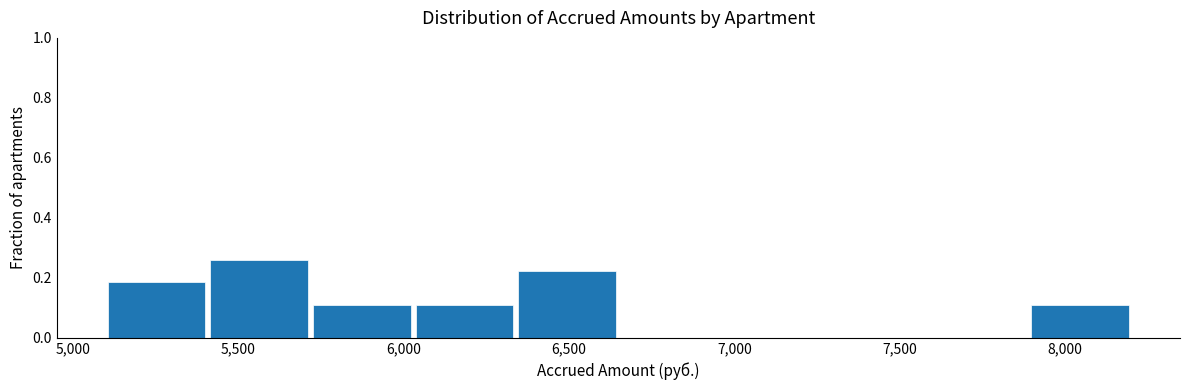

Reading left to right, transcribe this chart: for each bar, give the range it covers on the x-axis and its height. Neither the bar edges nor the heights are printed on the chart, so give them approximately, as read against the axes.

5100 to 5400: 0.18
5400 to 5750: 0.26
5750 to 6050: 0.12
6050 to 6350: 0.12
6350 to 6650: 0.22
6650 to 6950: 0
6950 to 7300: 0
7300 to 7600: 0
7600 to 7900: 0
7900 to 8200: 0.12